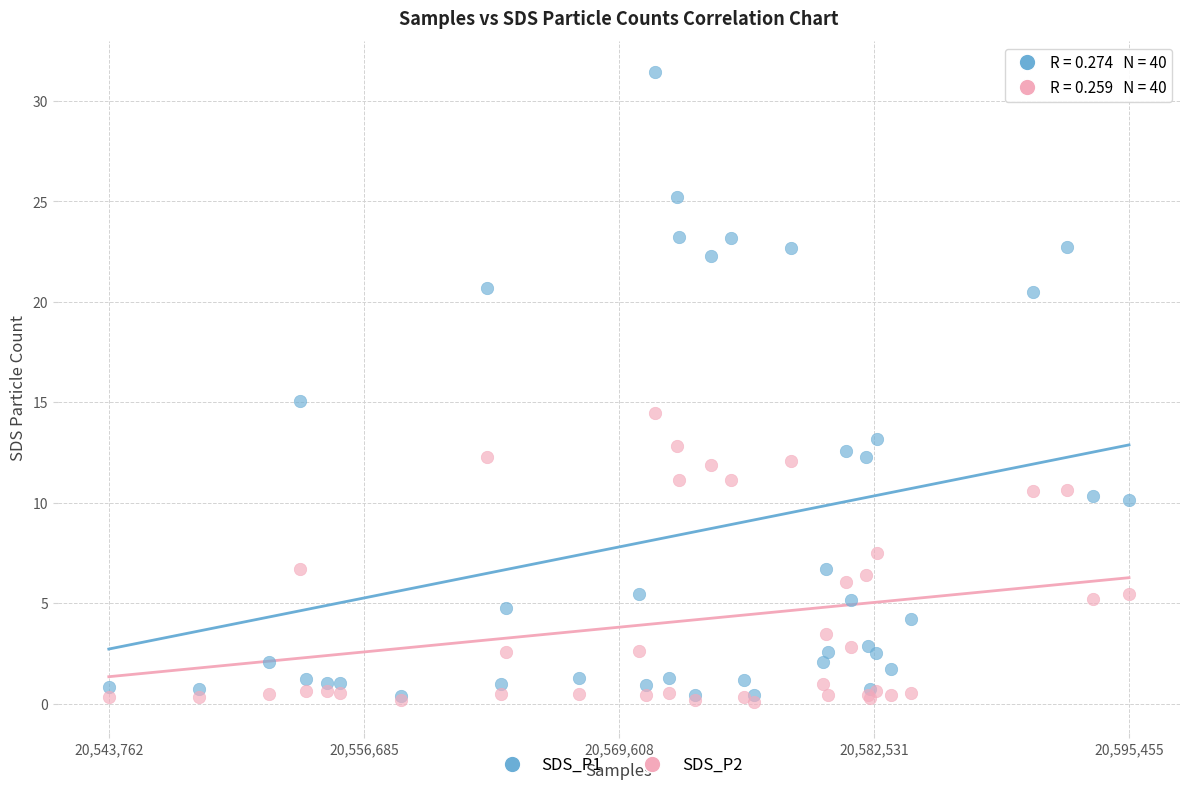

What are all the series names shown in the legend?

SDS_P1, SDS_P2